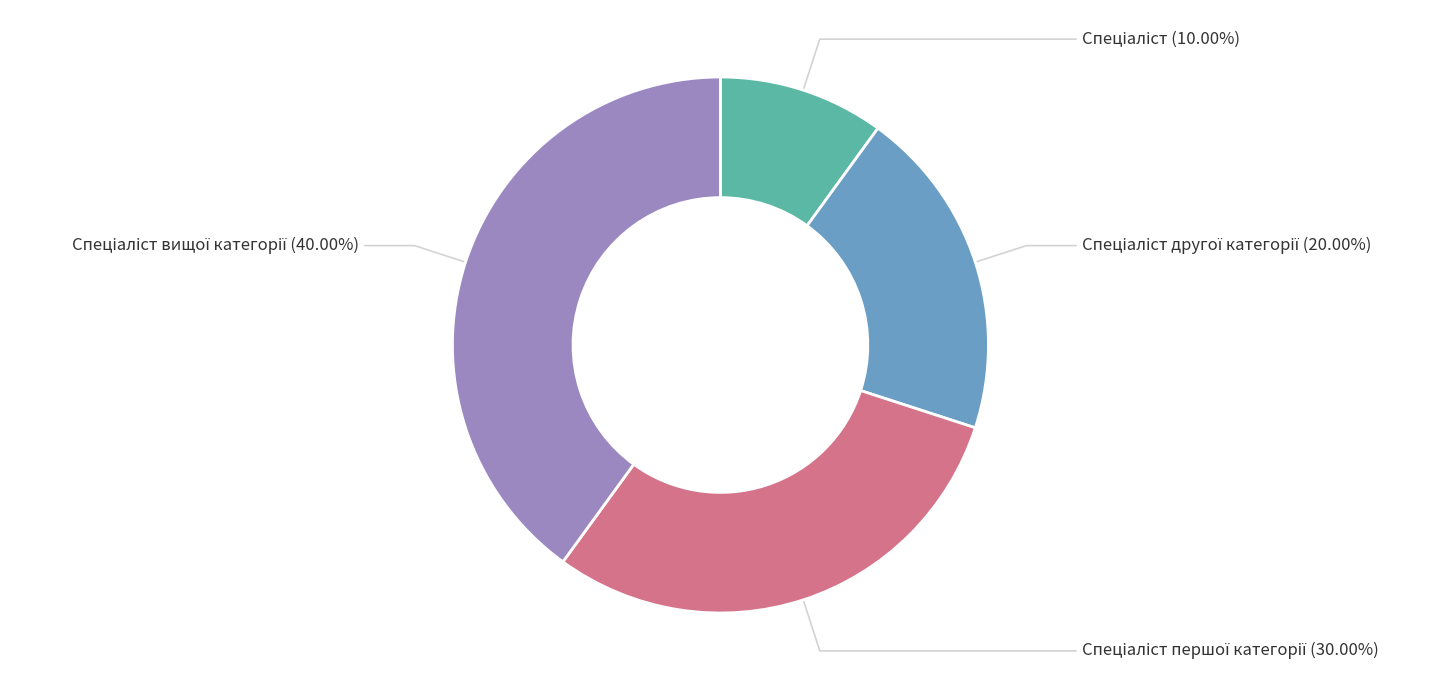

Is there any slice that represents more than half of the pie?

No